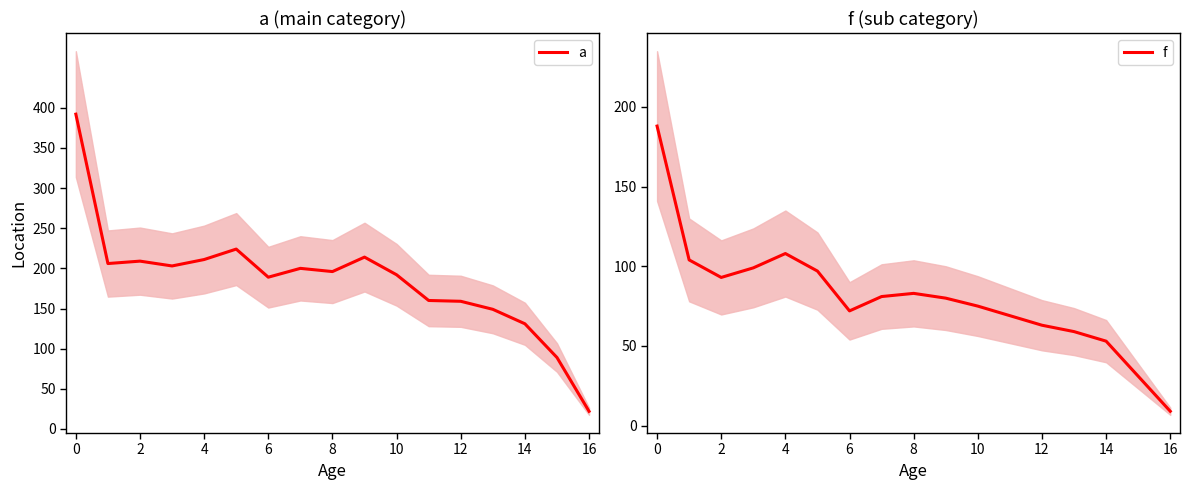

True or false: a and f intersect in this chart.

False